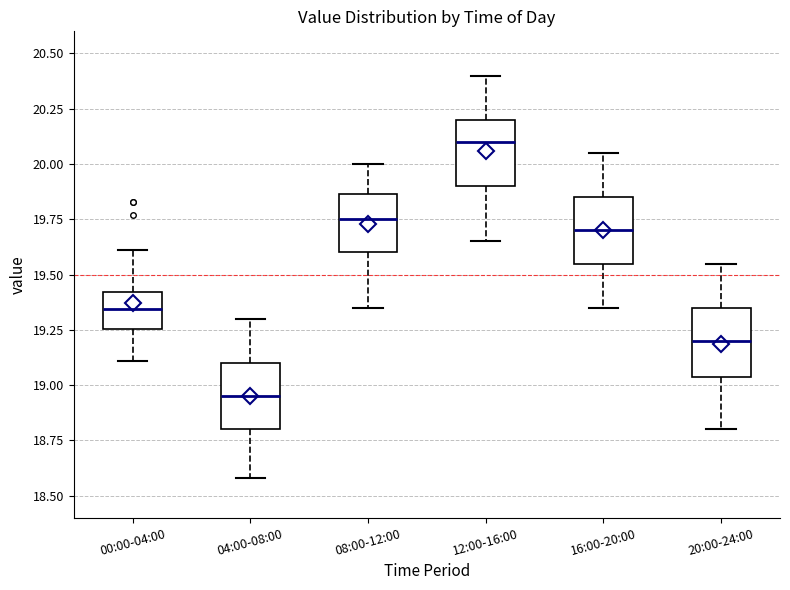

Reading left to right, read every box against the y-axis: the position of its median line, the range the box covers, and the ends of its whiskers. The values are not printed on the chart, so give them approximately, as read against the axis.

00:00-04:00: median 19.35, box 19.25 to 19.40, whiskers 19.10 to 19.60
04:00-08:00: median 18.95, box 18.80 to 19.10, whiskers 18.60 to 19.30
08:00-12:00: median 19.75, box 19.60 to 19.85, whiskers 19.35 to 20.00
12:00-16:00: median 20.10, box 19.90 to 20.20, whiskers 19.65 to 20.40
16:00-20:00: median 19.70, box 19.55 to 19.85, whiskers 19.35 to 20.05
20:00-24:00: median 19.20, box 19.05 to 19.35, whiskers 18.80 to 19.55